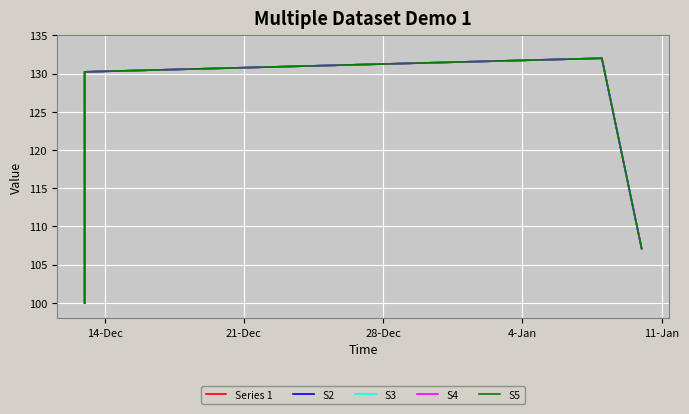

Which series has the largest range (max minus min)?

Series 1